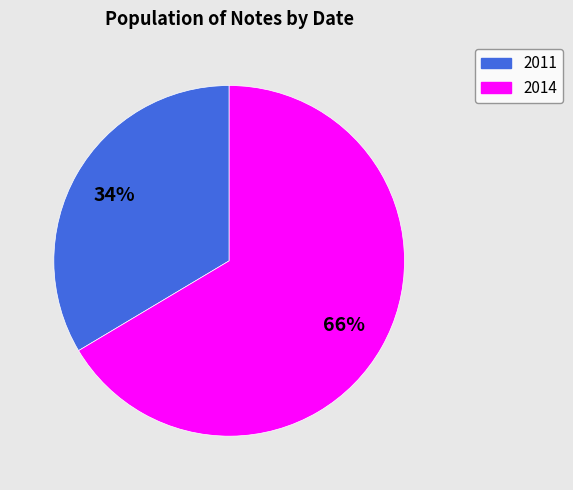

To the nearest percent, what is the average slice percentage?

50%